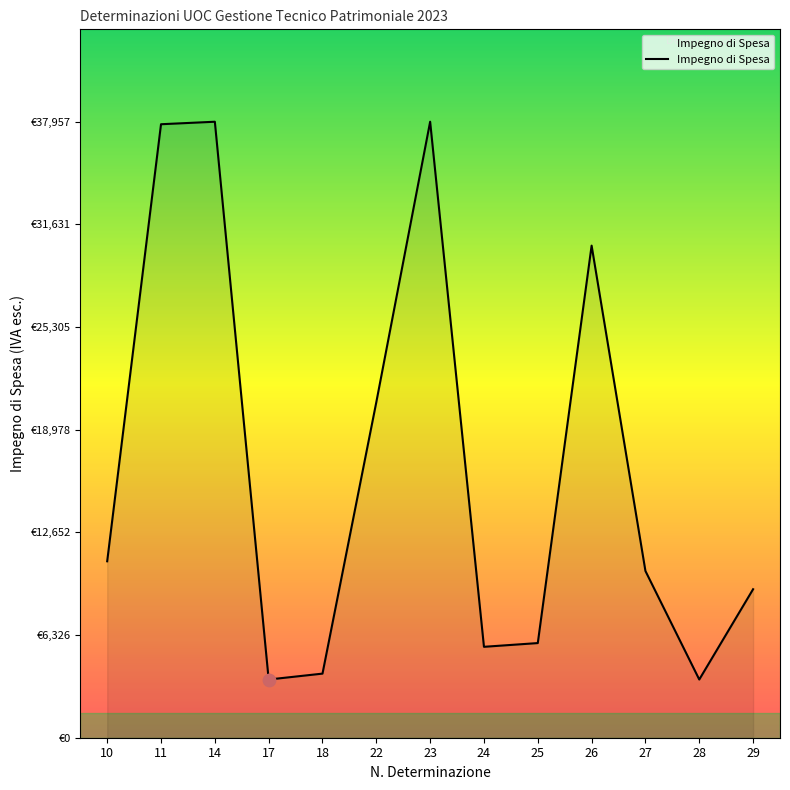

Between 23 and 10, which is larger?

23